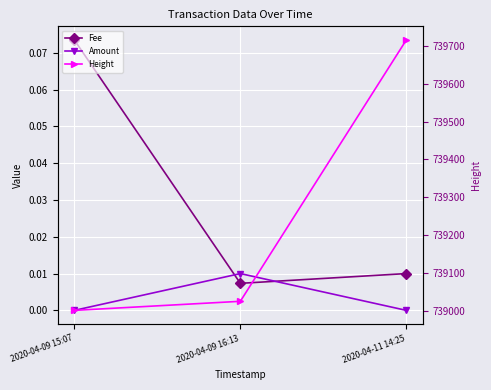

Which series has the largest total across all categories?

Height